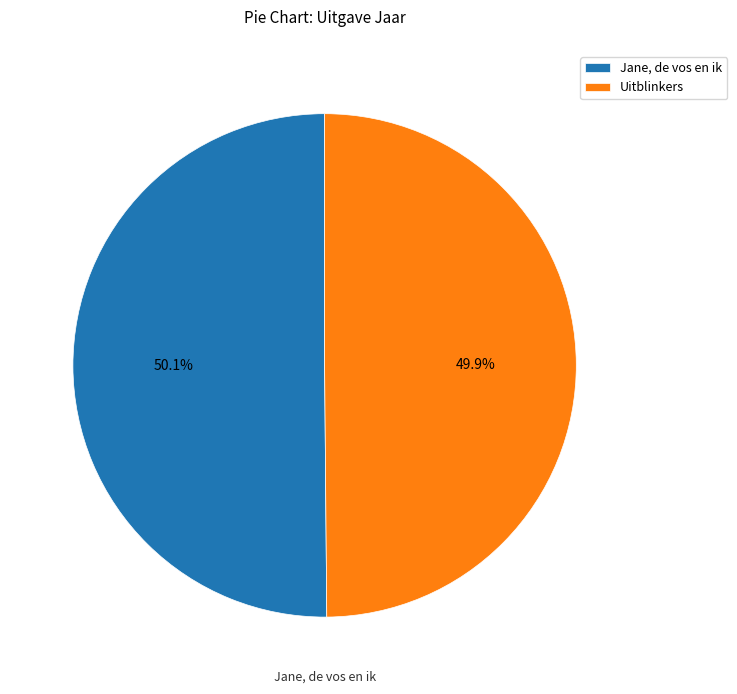

Rank the categories by value from lowest to highest.

Uitblinkers, Jane, de vos en ik